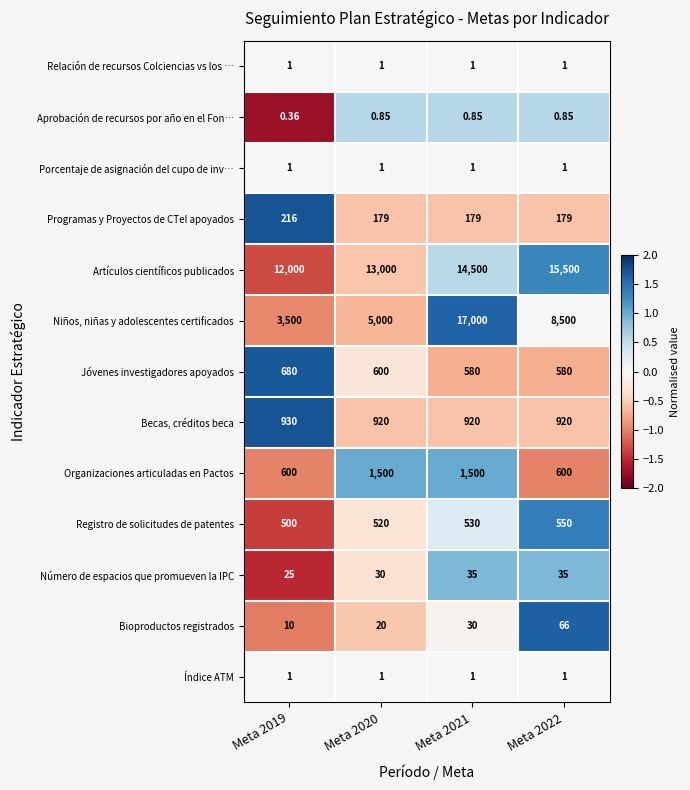

Which category has the highest value across all series?

Meta 2021